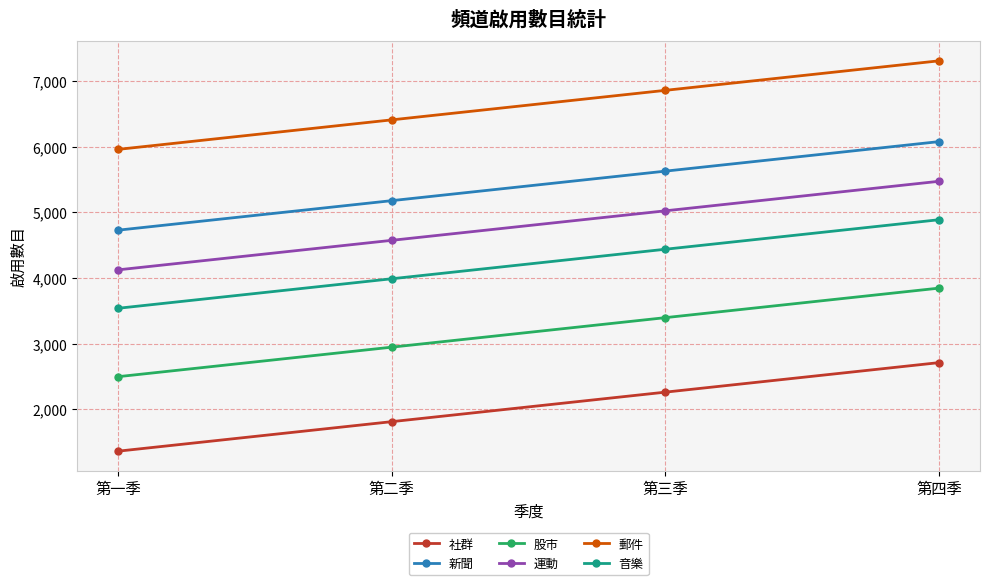

What is the maximum value shown in the chart?

7312